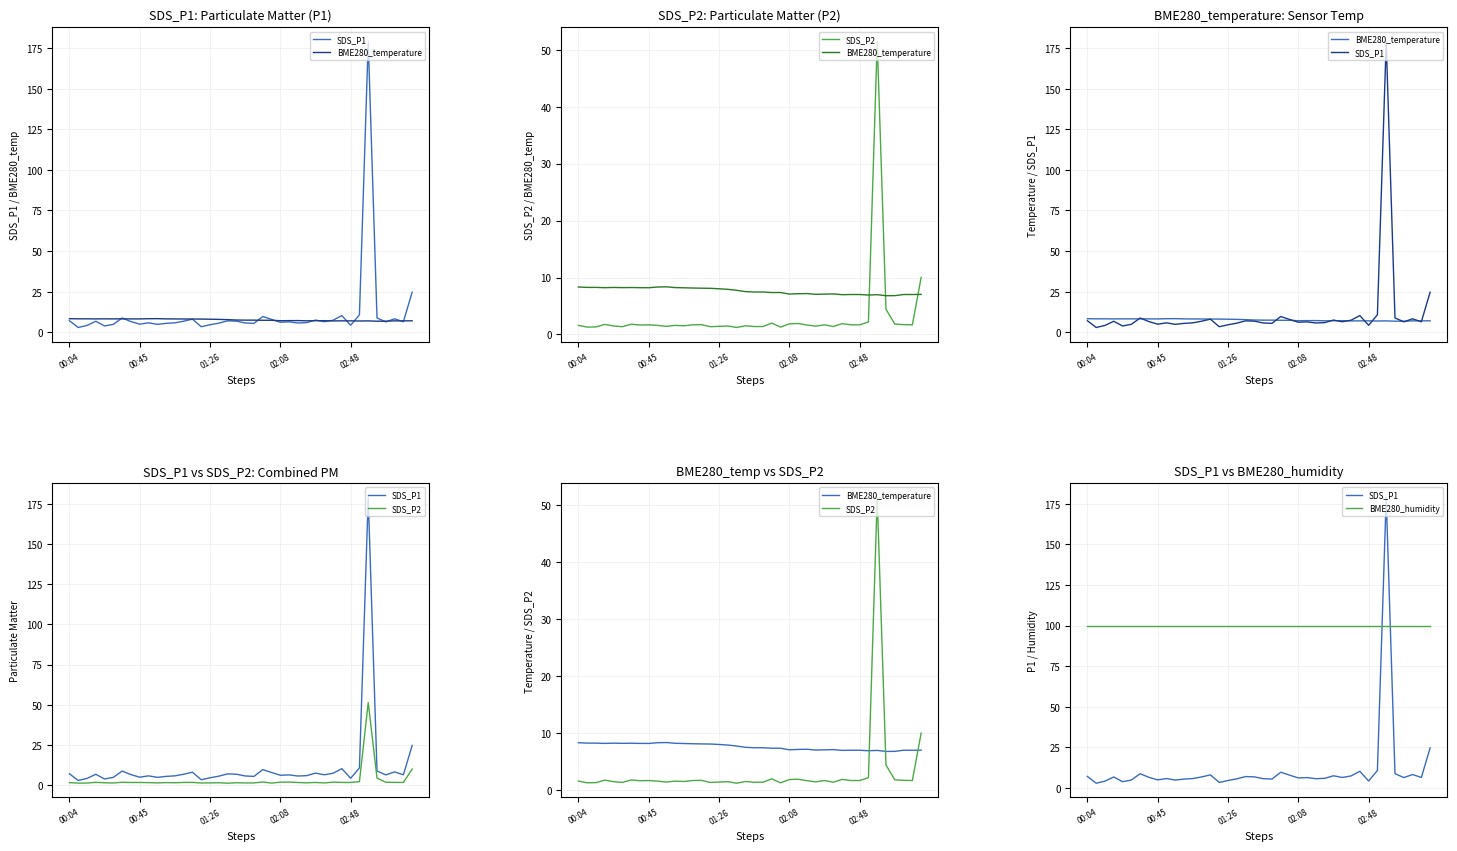

Rank the series at 00:45 from lowest to highest value.

SDS_P2, SDS_P1, BME280_temperature, BME280_humidity